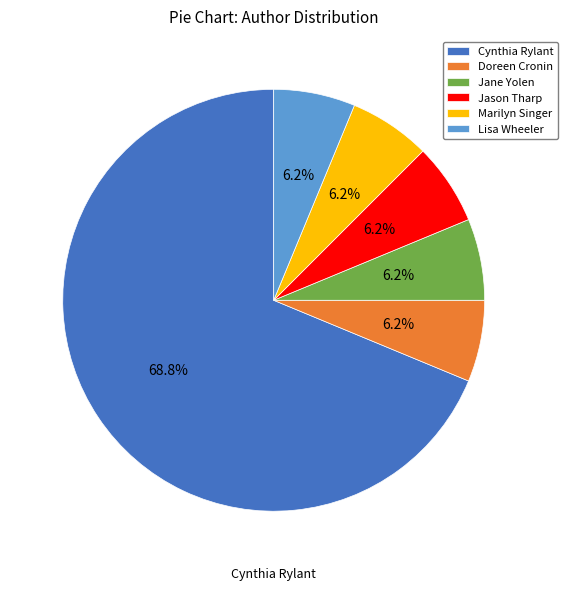

What percentage is the Cynthia Rylant slice, to the nearest percent?

69%